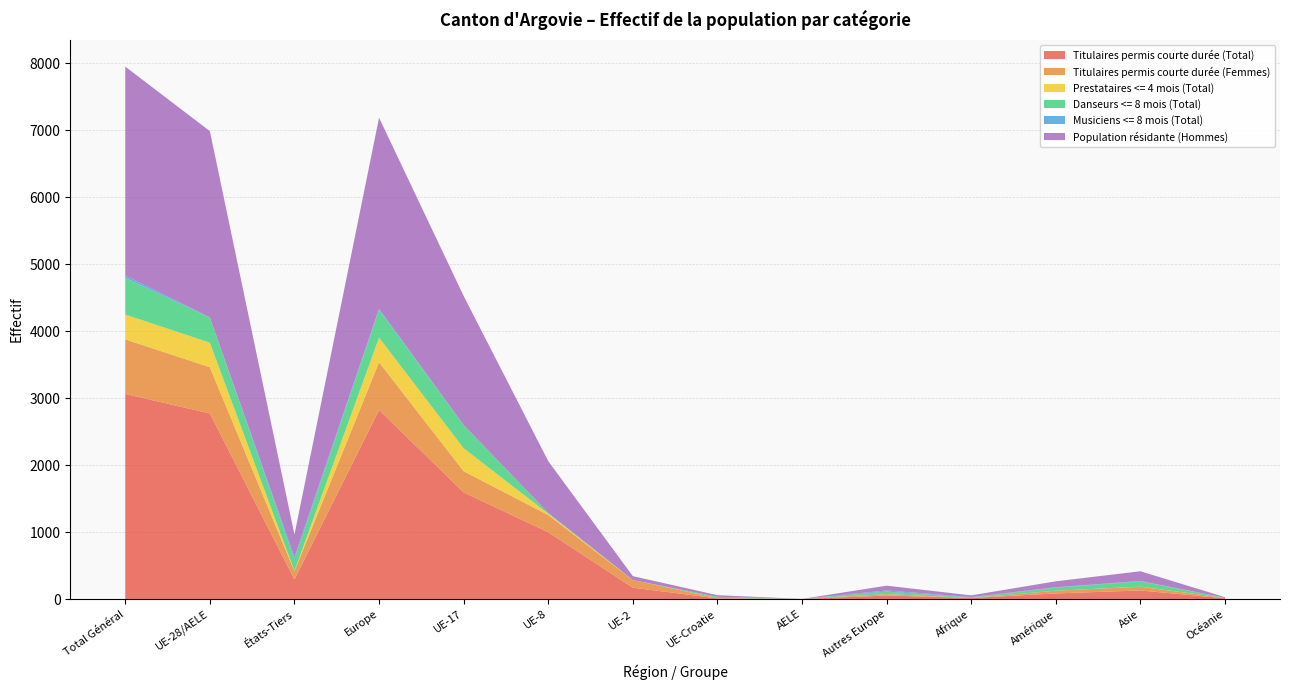

Reading left to right, extract all data points from this chart.

Titulaires permis courte durée (Total): Total Général=3063	UE-28/AELE=2771	États-Tiers=292	Europe=2824	UE-17=1592	UE-8=998	UE-2=170	UE-Croatie=10	AELE=1	Autres Europe=53	Afrique=16	Amérique=84	Asie=128	Océanie=11
Titulaires permis courte durée (Femmes): Total Général=814	UE-28/AELE=690	États-Tiers=124	Europe=711	UE-17=316	UE-8=256	UE-2=113	UE-Croatie=4	AELE=1	Autres Europe=21	Afrique=0	Amérique=41	Asie=56	Océanie=6
Prestataires <= 4 mois (Total): Total Général=371	UE-28/AELE=367	États-Tiers=4	Europe=368	UE-17=344	UE-8=21	UE-2=1	UE-Croatie=1	AELE=0	Autres Europe=1	Afrique=1	Amérique=0	Asie=1	Océanie=1
Danseurs <= 8 mois (Total): Total Général=546	UE-28/AELE=376	États-Tiers=170	Europe=413	UE-17=345	UE-8=12	UE-2=0	UE-Croatie=19	AELE=0	Autres Europe=37	Afrique=6	Amérique=46	Asie=79	Océanie=2
Musiciens <= 8 mois (Total): Total Général=36	UE-28/AELE=1	États-Tiers=35	Europe=17	UE-17=1	UE-8=0	UE-2=0	UE-Croatie=0	AELE=0	Autres Europe=16	Afrique=7	Amérique=6	Asie=6	Océanie=0
Population résidante (Hommes): Total Général=3119	UE-28/AELE=2781	États-Tiers=338	Europe=2853	UE-17=1927	UE-8=772	UE-2=58	UE-Croatie=24	AELE=0	Autres Europe=72	Afrique=25	Amérique=88	Asie=145	Océanie=8